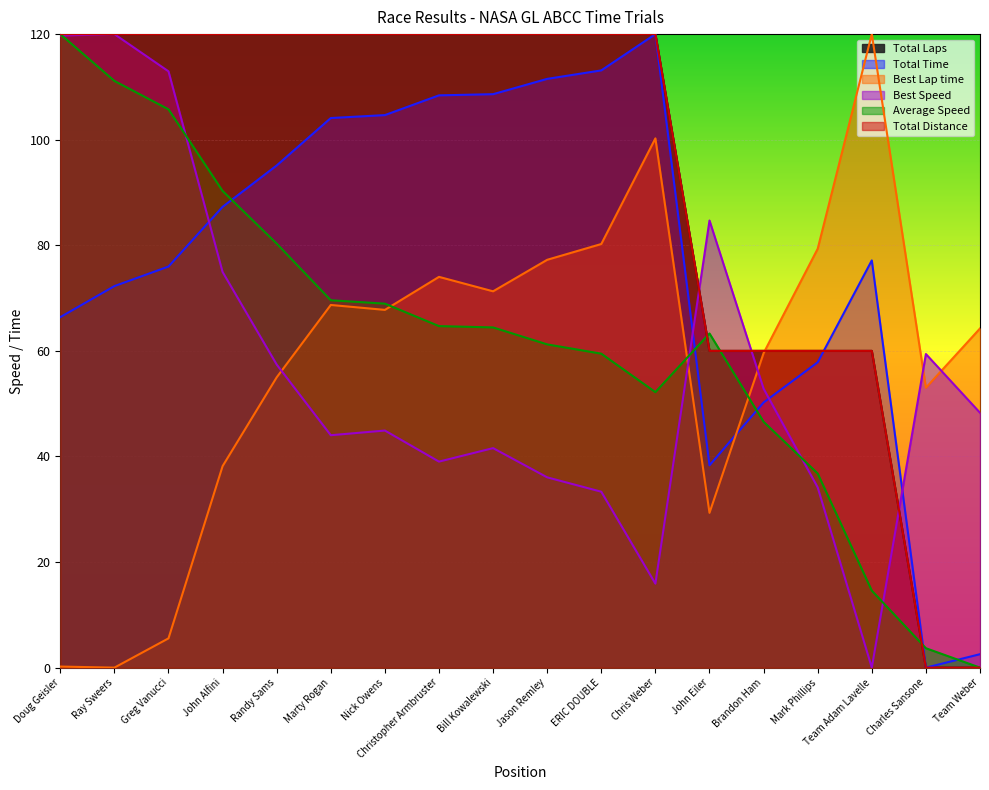

Between Randy Sams and Team Weber, which series saw the biggest shift?

Total Laps